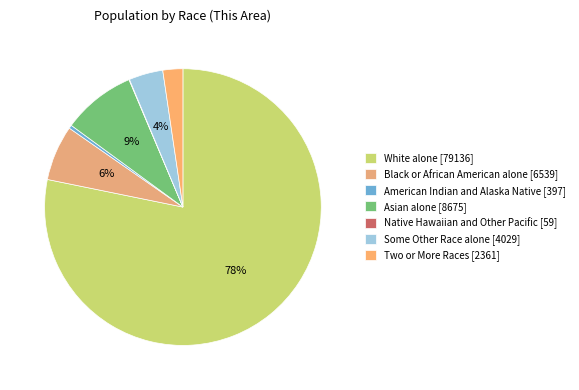

To the nearest percent, what portion does White alone represent?

78%